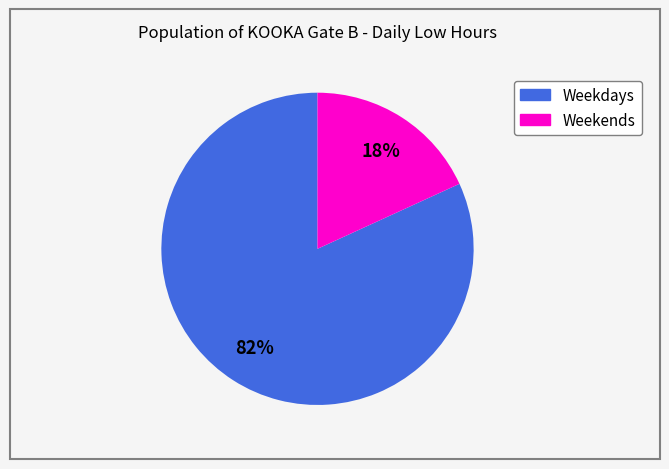

Does any single category account for the majority?

Yes